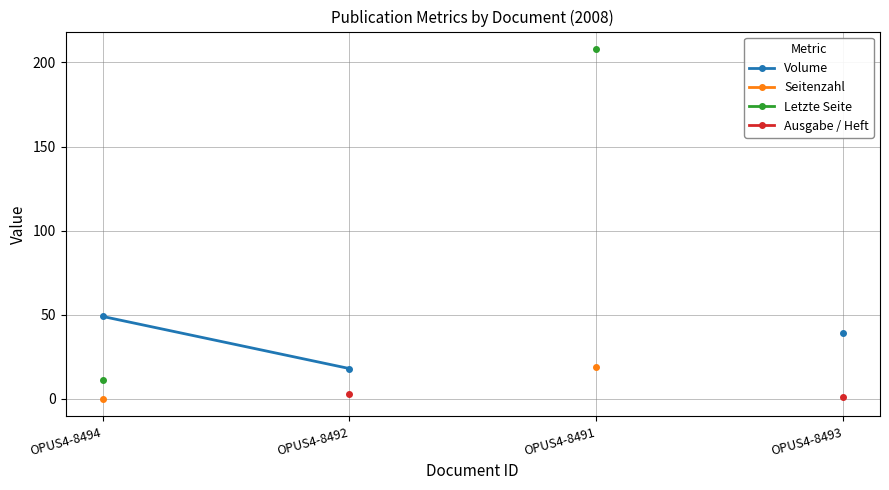

Between OPUS4-8492 and OPUS4-8493, which is larger?

OPUS4-8493